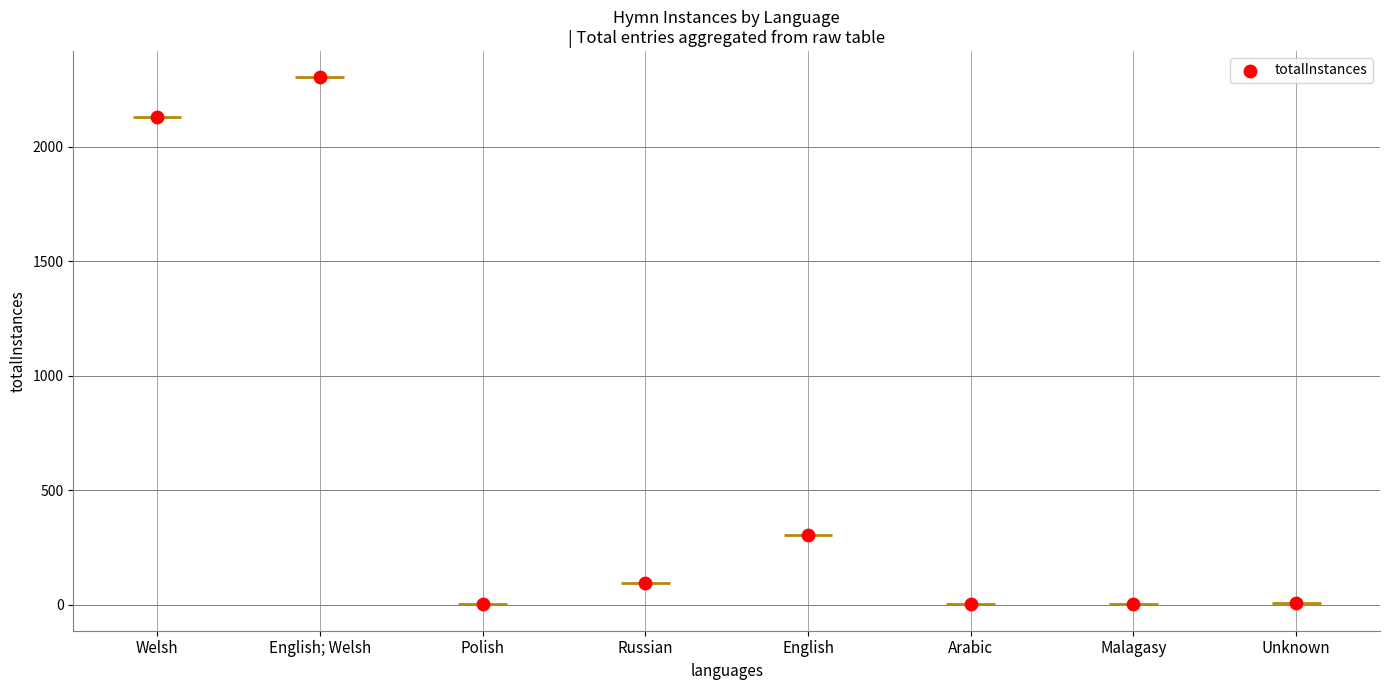

Which has a higher value, Russian or Welsh?

Welsh